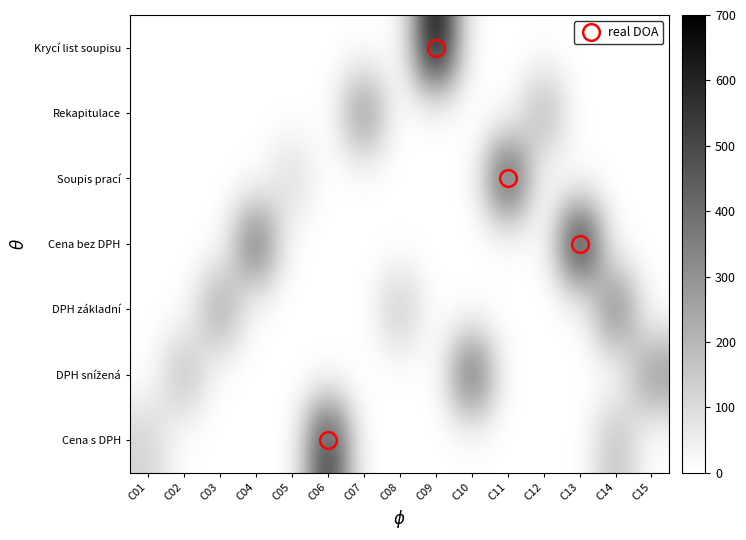

At how many categories does at least one series exceed 328?

7